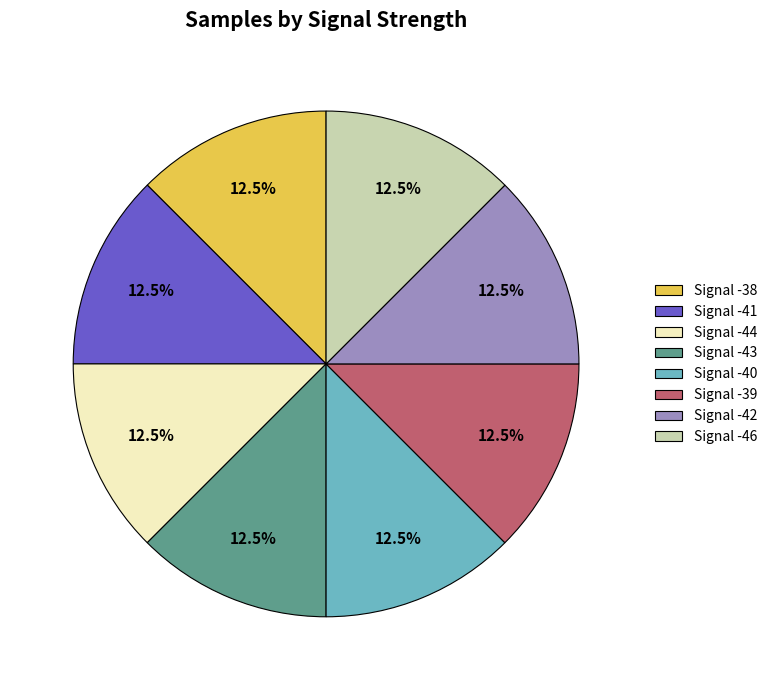

Is Signal -39 the majority of the pie?

No